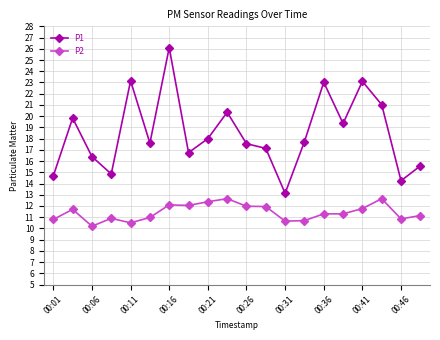

True or false: P1 and P2 cross at least once.

False